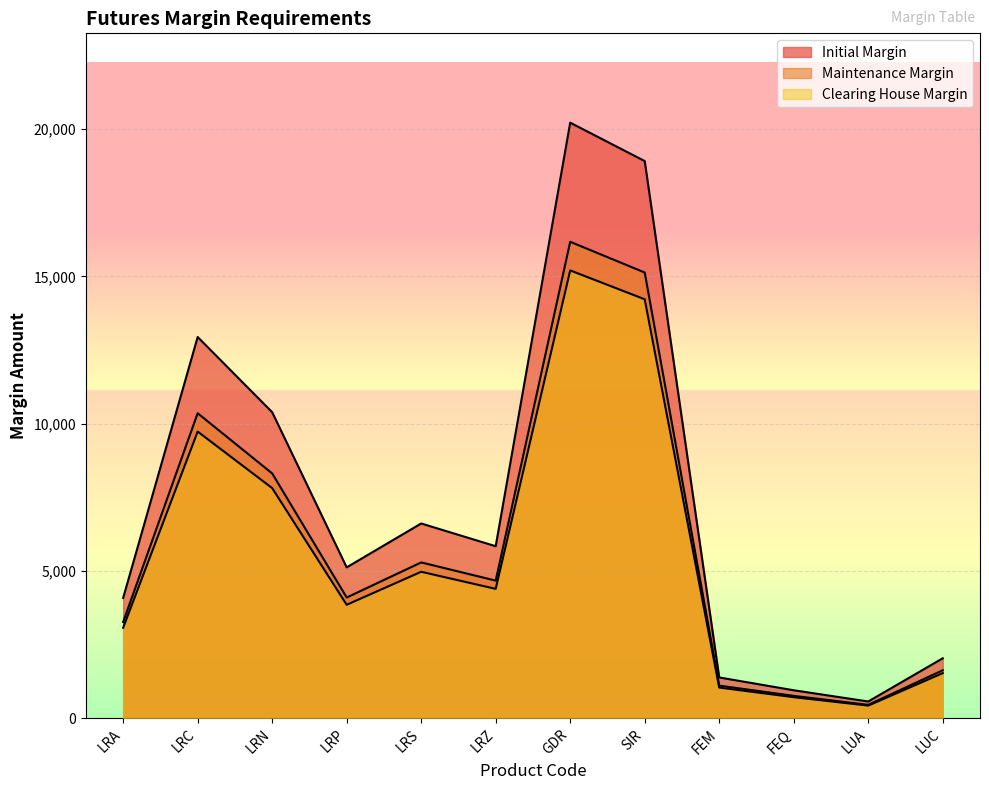

What position from the right is FEQ?

3